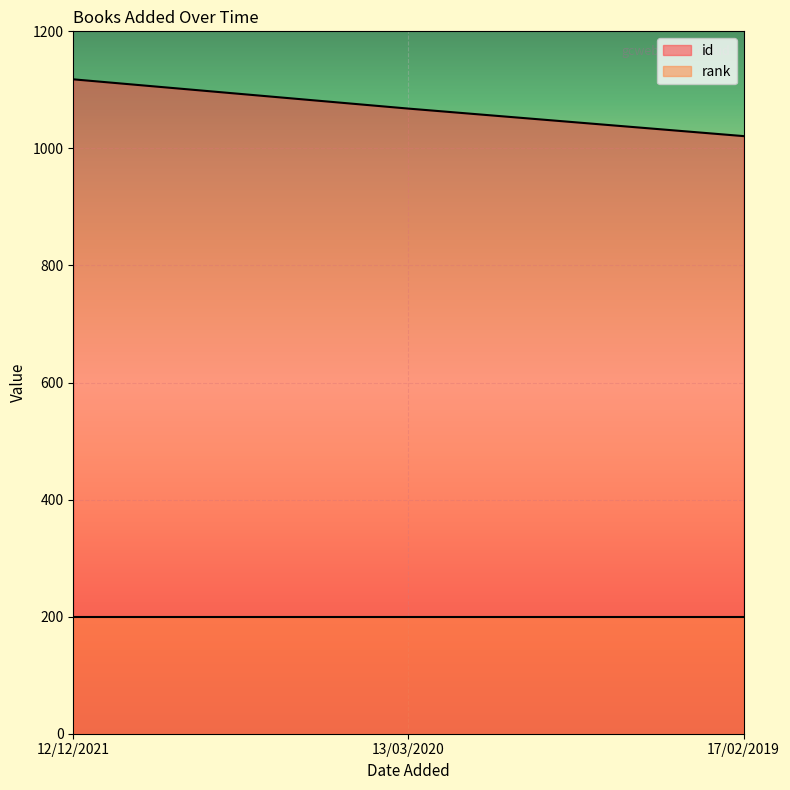

What is the label of the 2nd point from the left?

13/03/2020